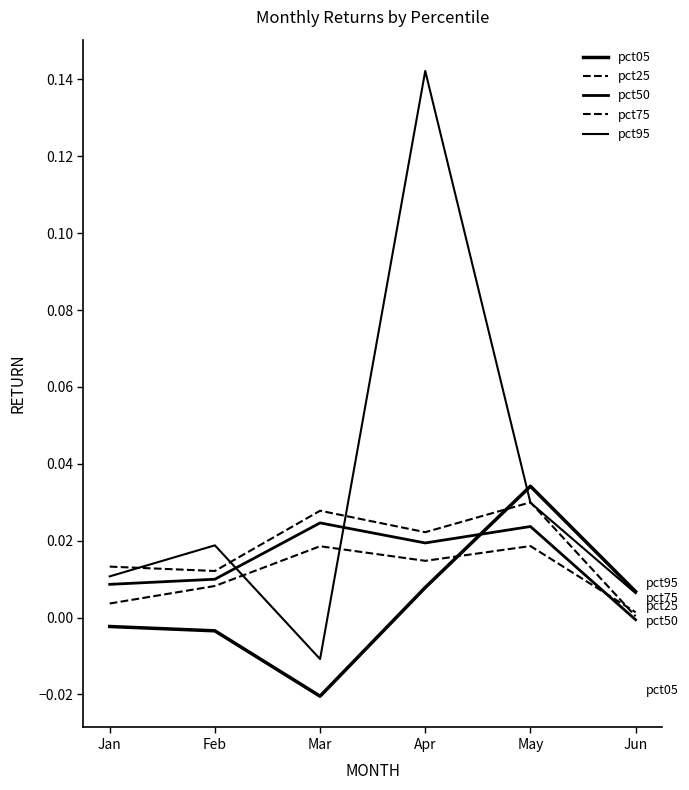

Is this an area chart (filled region under the line)?

No